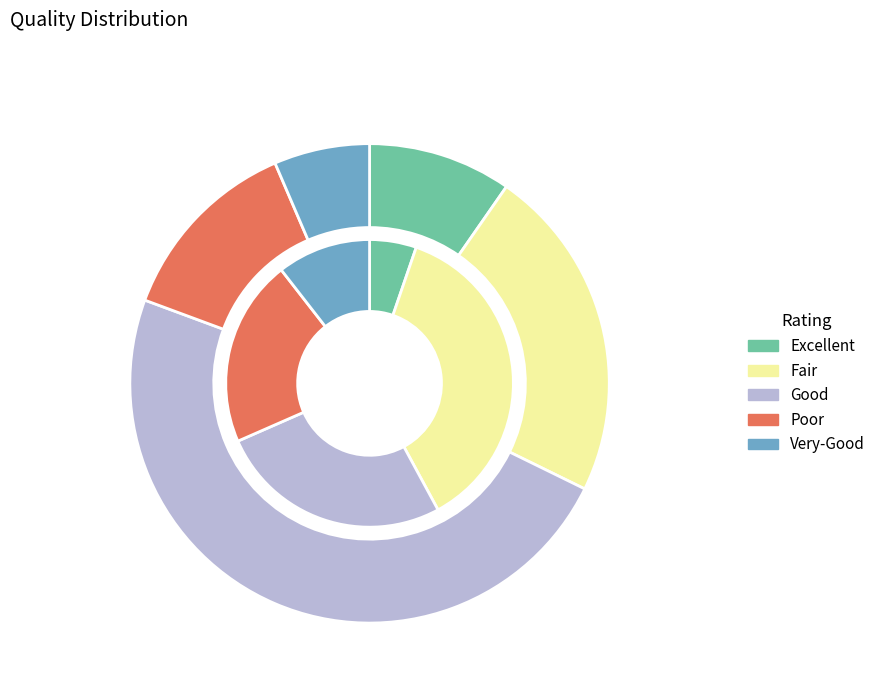

Count the number of slices in the pie.

2